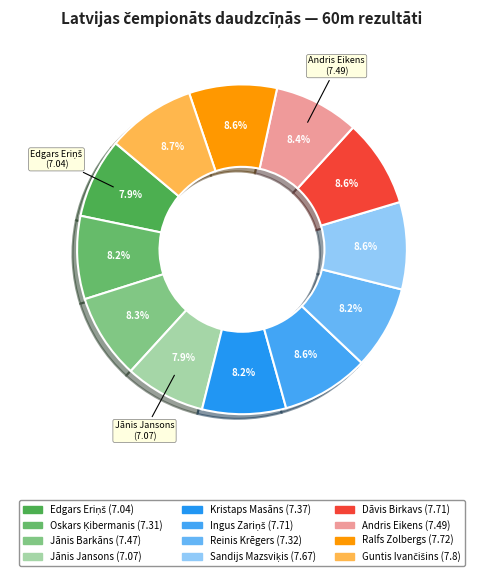

What is the largest slice in the pie chart?

Guntis Ivančišins